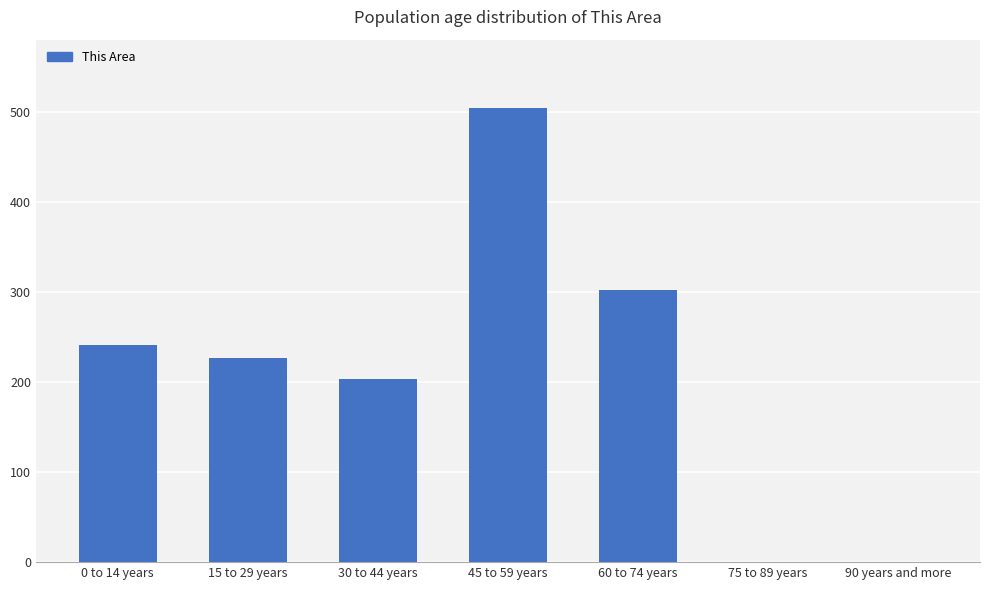

How many data points does each series have?

7